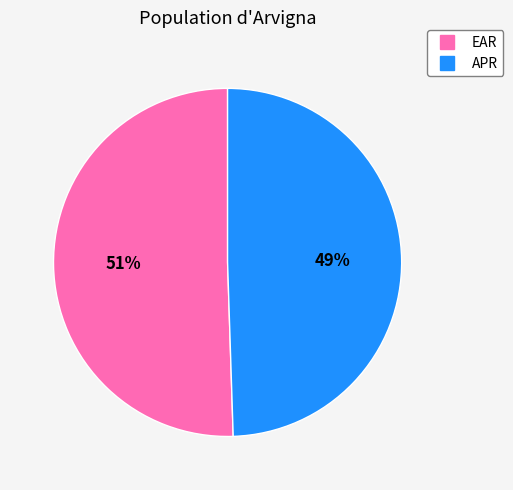

To the nearest percent, what portion does EAR represent?

51%